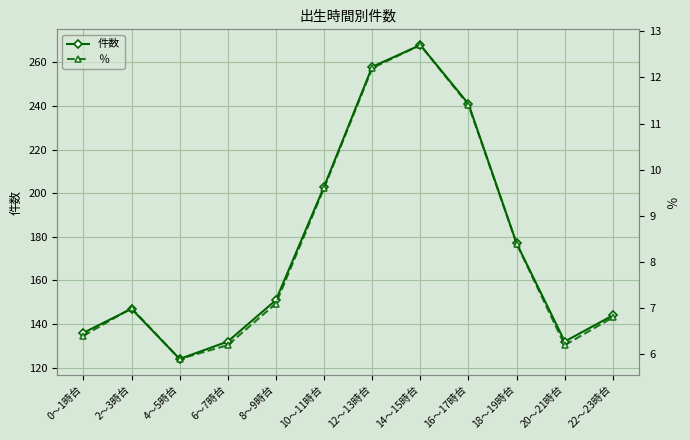

How many interior local valleys does the ％ series have?

2